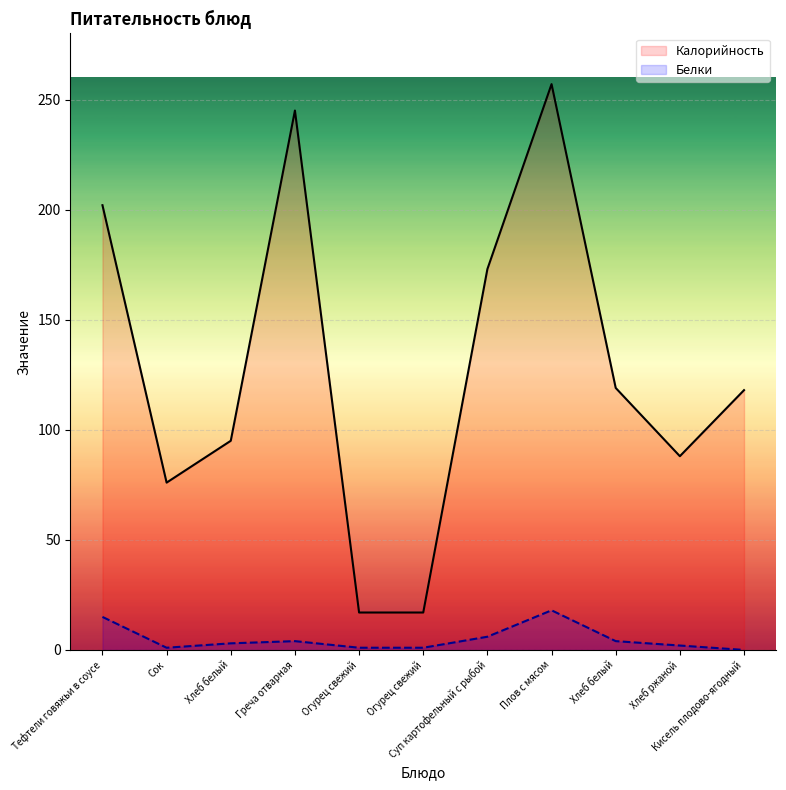

At which category does Калорийность reach its first local valley?

Сок